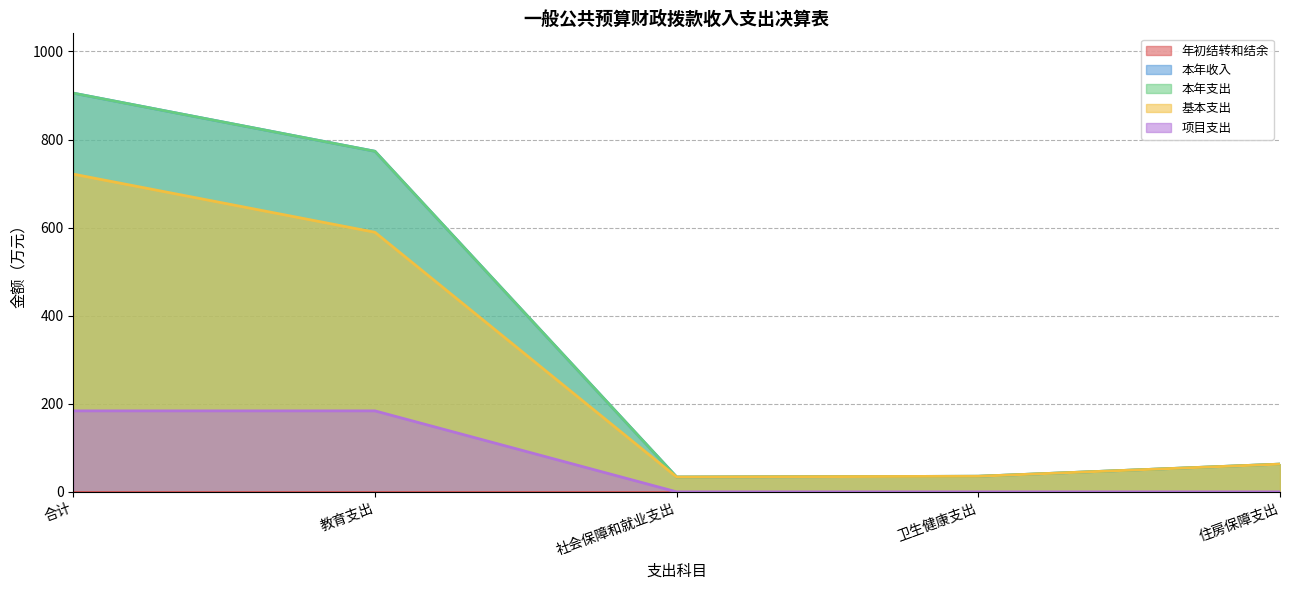

Is it true that 年初结转和结余(合计) equals 0.0 at 卫生健康支出?

True